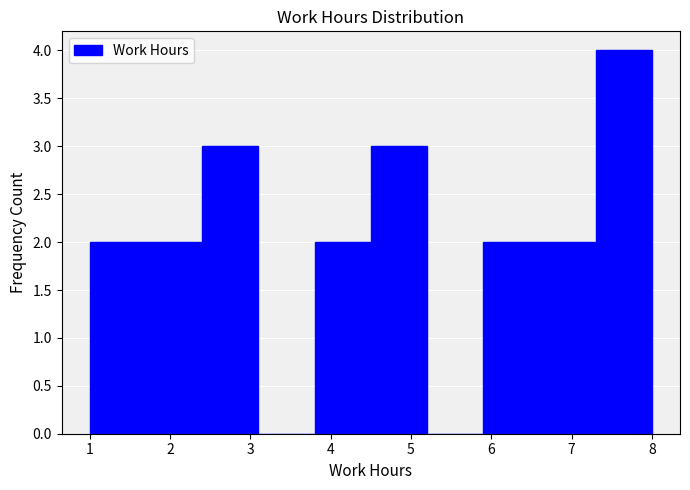

Which range on the x-axis has the tallest bar?

7.3 to 8.0